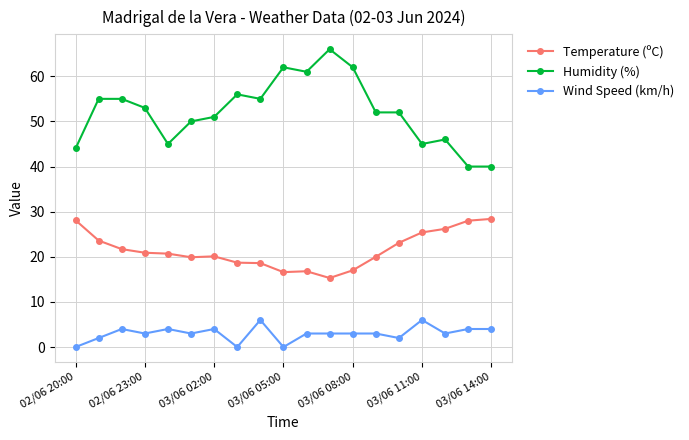

Count the number of data series in this chart.

3